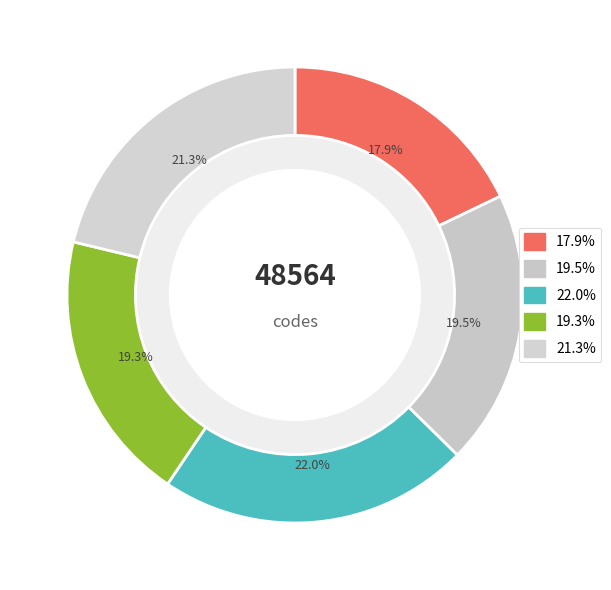

How many segments does this pie chart have?

5